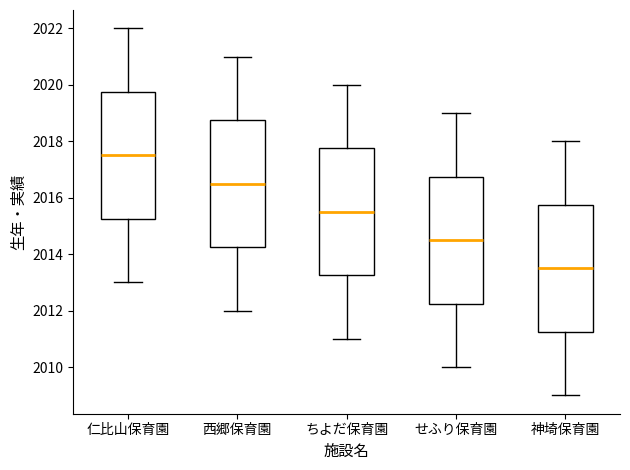

Which box's median line is the highest?

仁比山保育園